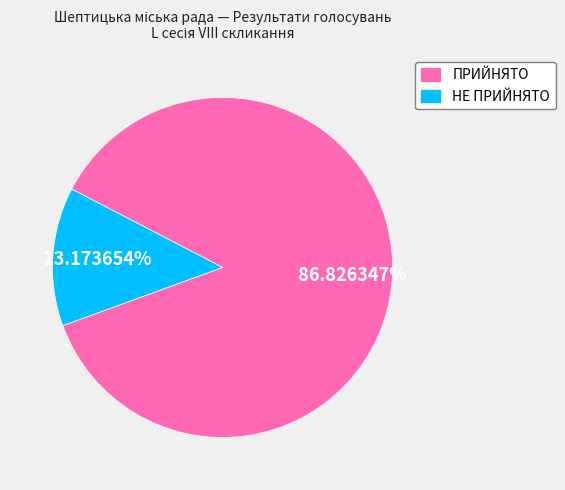

How many segments does this pie chart have?

2